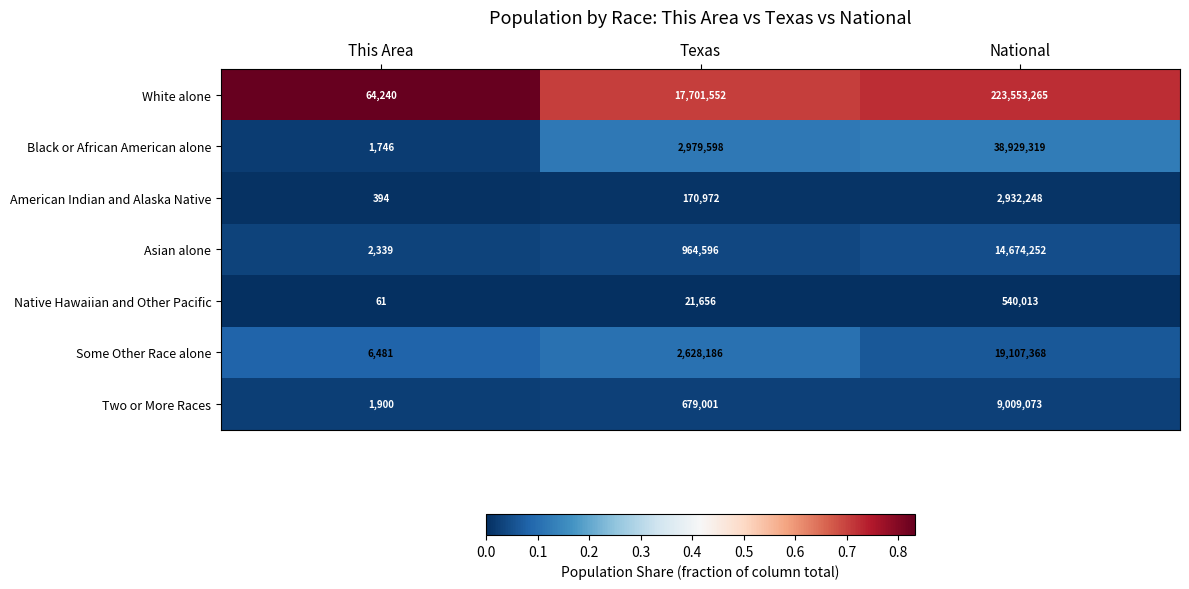

Reading left to right, what are all the values shown in this chart?

White alone: This Area=64240	Texas=17701552	National=223553265
Black or African American alone: This Area=1746	Texas=2979598	National=38929319
American Indian and Alaska Native: This Area=394	Texas=170972	National=2932248
Asian alone: This Area=2339	Texas=964596	National=14674252
Native Hawaiian and Other Pacific: This Area=61	Texas=21656	National=540013
Some Other Race alone: This Area=6481	Texas=2628186	National=19107368
Two or More Races: This Area=1900	Texas=679001	National=9009073